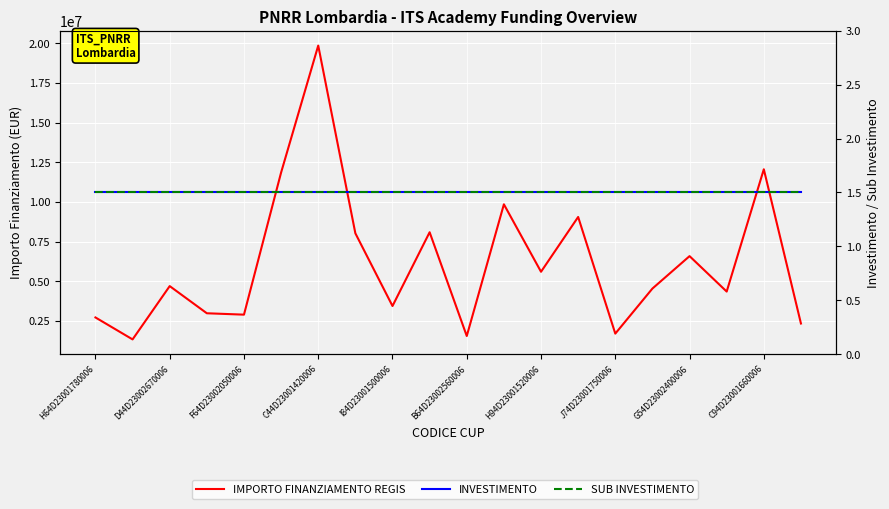

The value of SUB INVESTIMENTO at G54D23002400006 is 0.8. True or false?

False